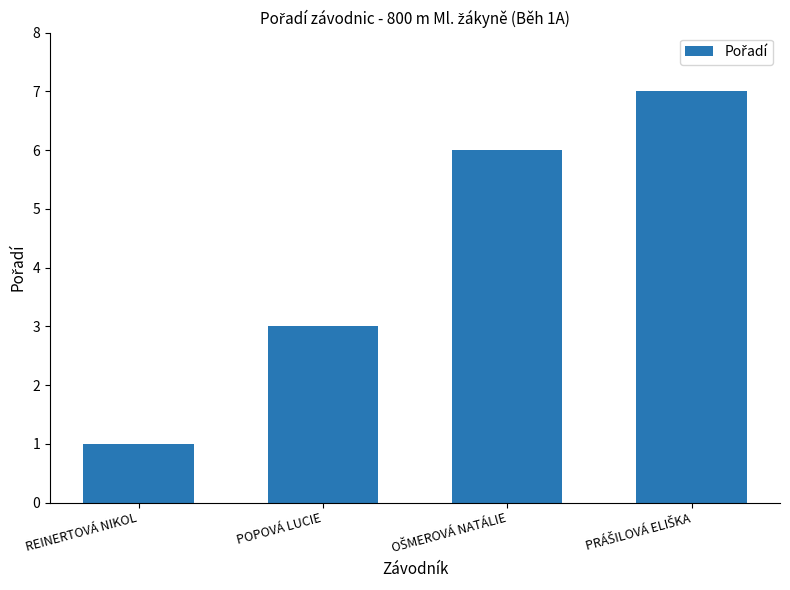

How many values are below 6?

2